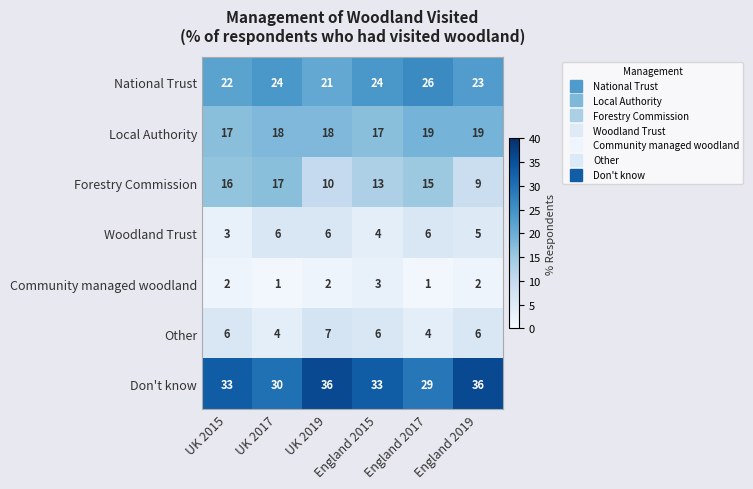

Count the Woodland Trust values in the range 4 to 6.

5